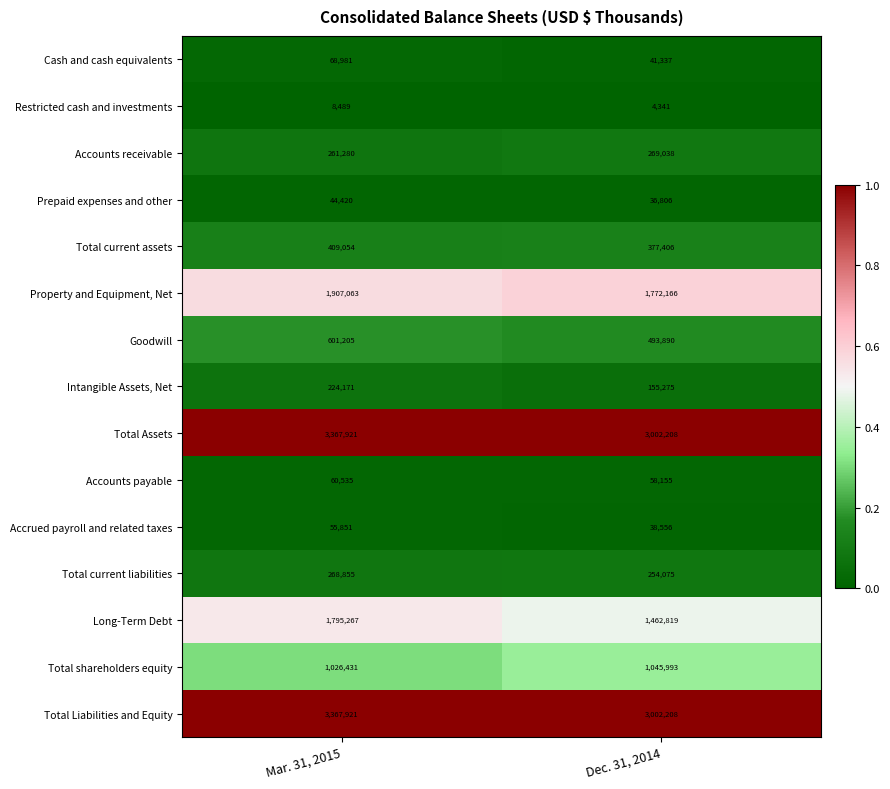

Which label corresponds to the smallest value in the chart?

Dec. 31, 2014